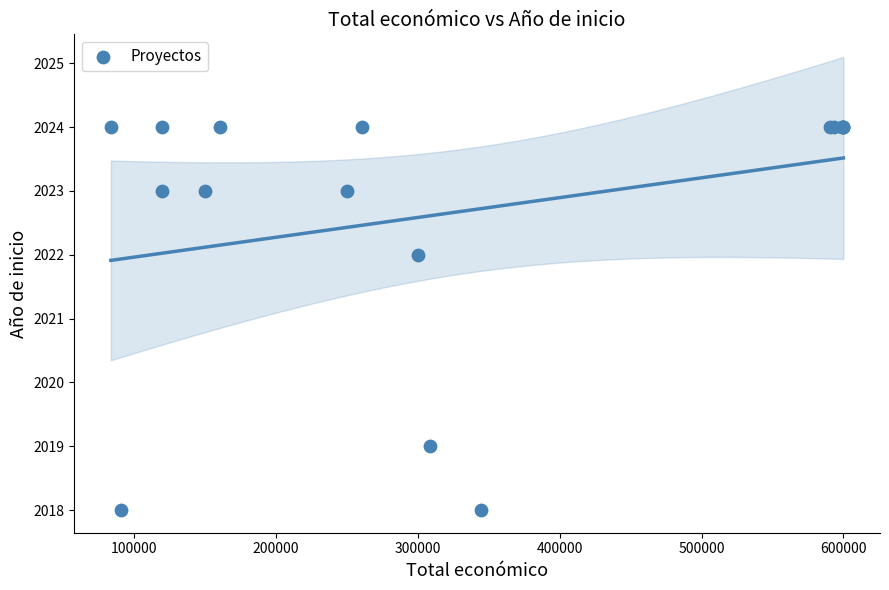

What Y value in the scatter plot is closest to 2021?

2022